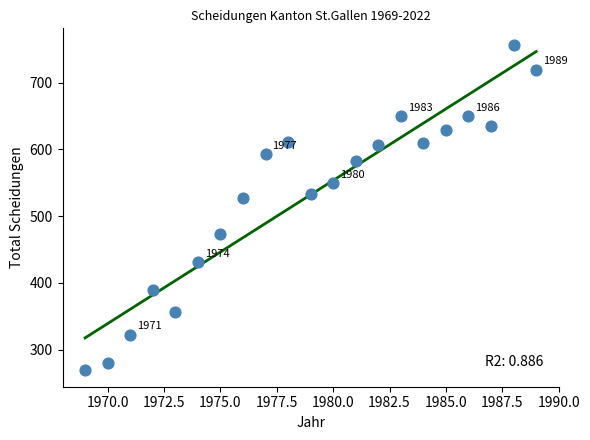

What is the range of Y values (max minus min)?

488